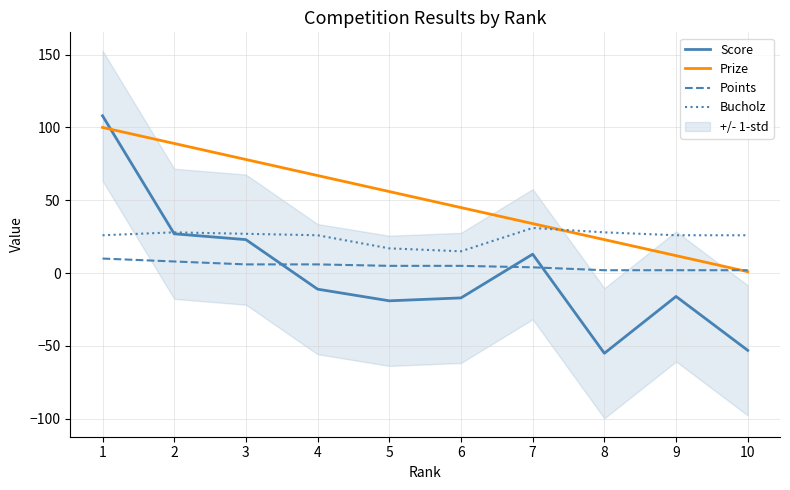

Which series has the largest range (max minus min)?

Score